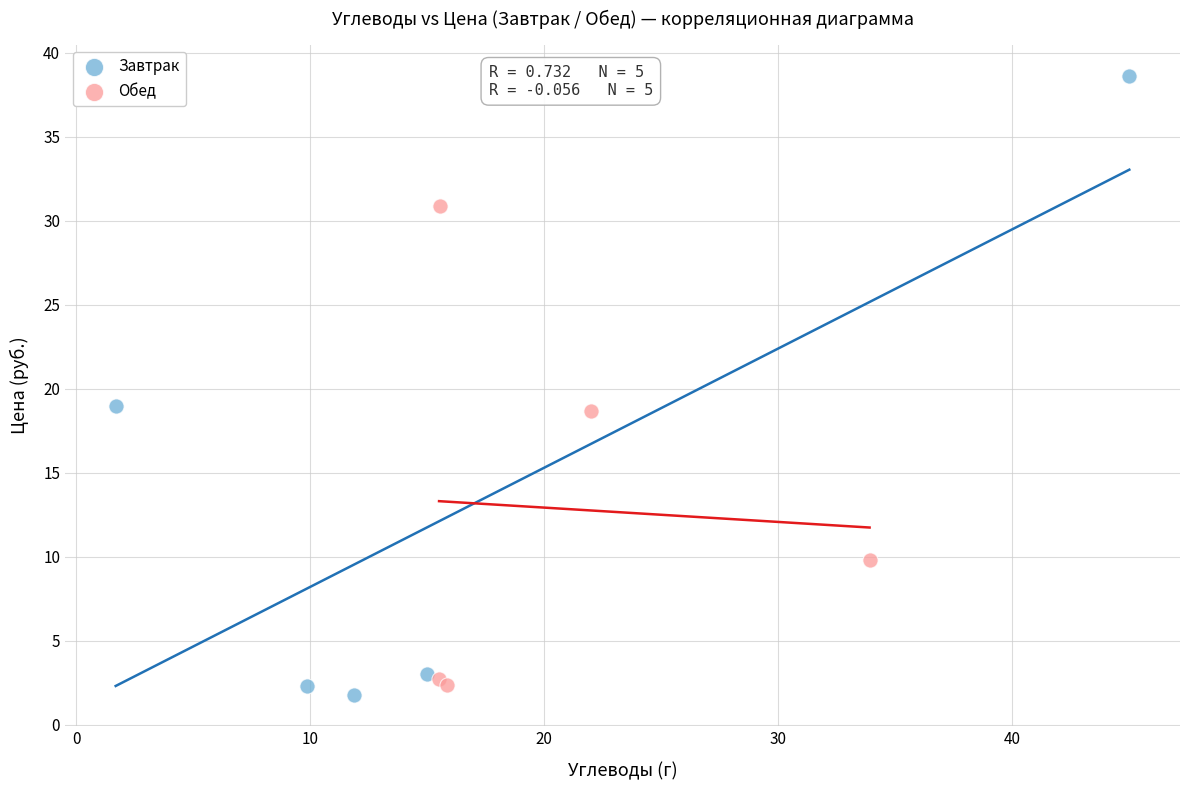

Which series has the widest spread of Y values?

Завтрак